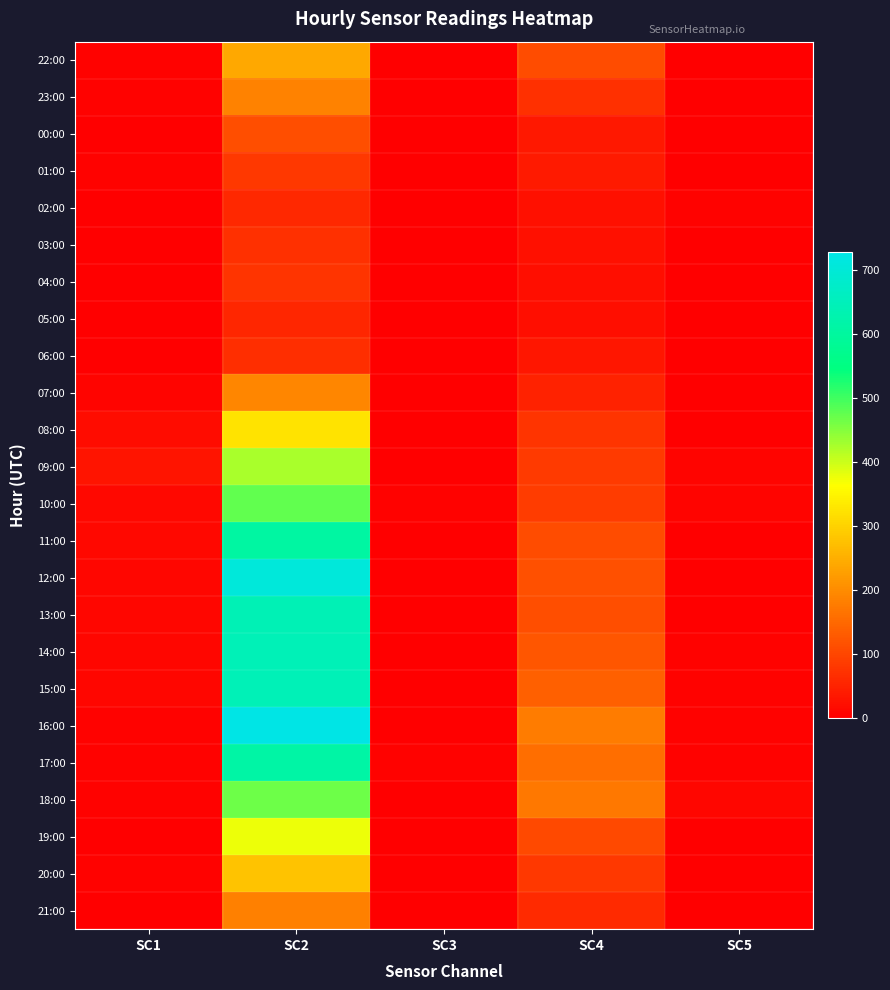

What is the spread (max minus min) of values at SC2?

672